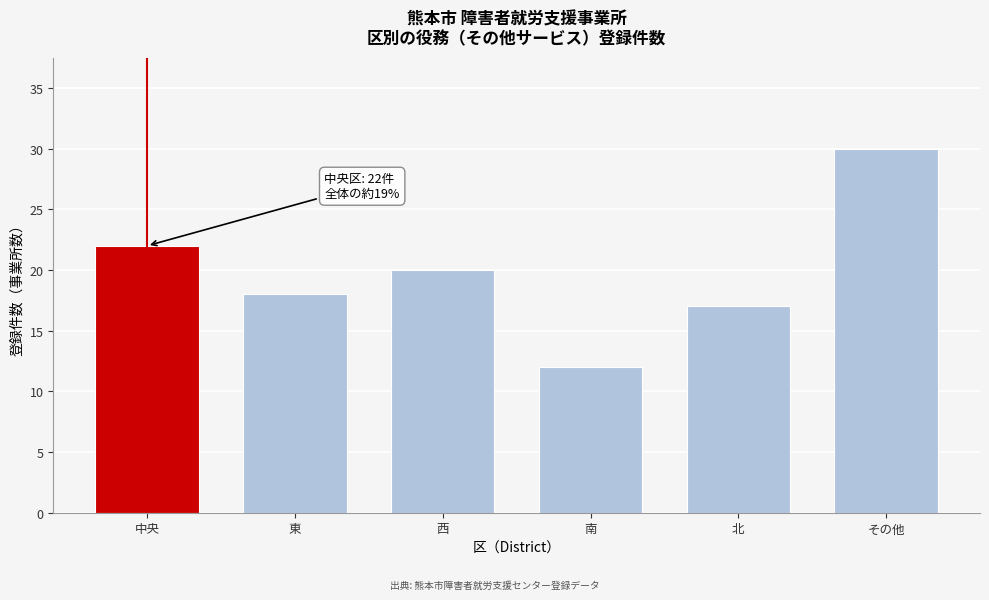

Reading left to right, what are all the values shown in this chart?

中央=22	東=18	西=20	南=12	北=17	その他=30